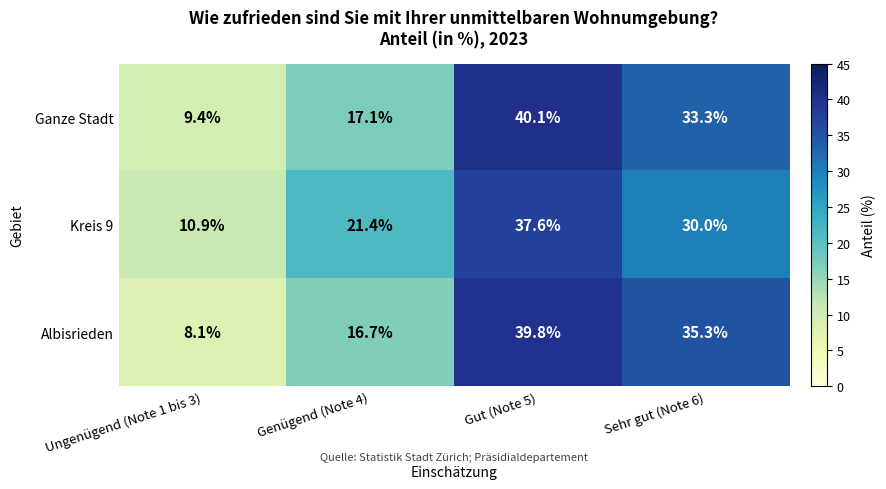

What is the total value across all series at Ungenügend (Note 1 bis 3)?

28.4